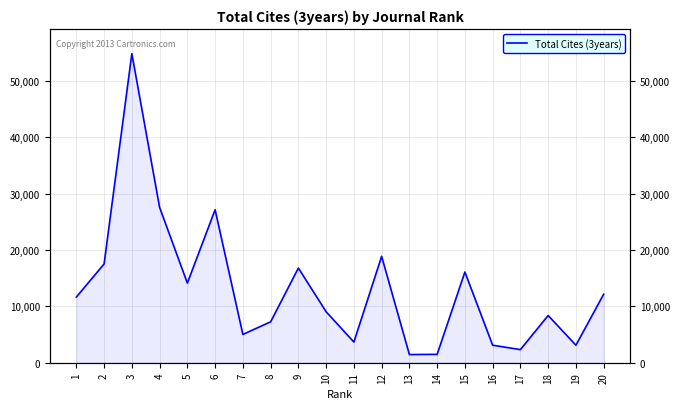

Count the number of values greater than 11646.

9